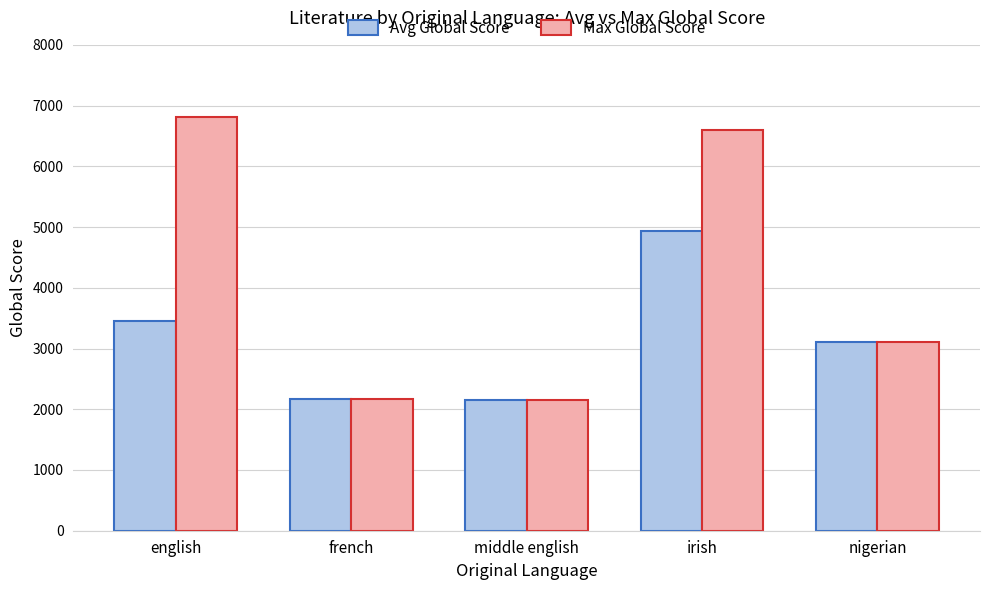

What is the sum of the Avg Global Score values at nigerian and french?

5290